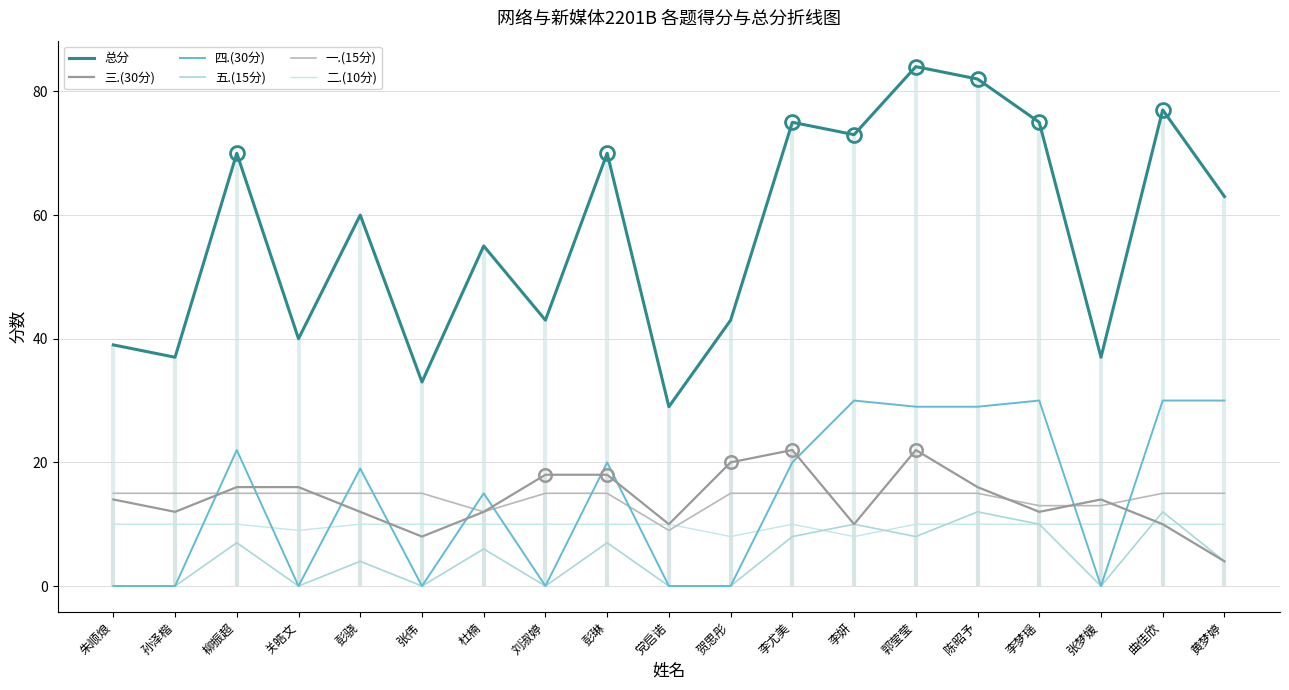

What is the sum of all 二.(10分) values?

185